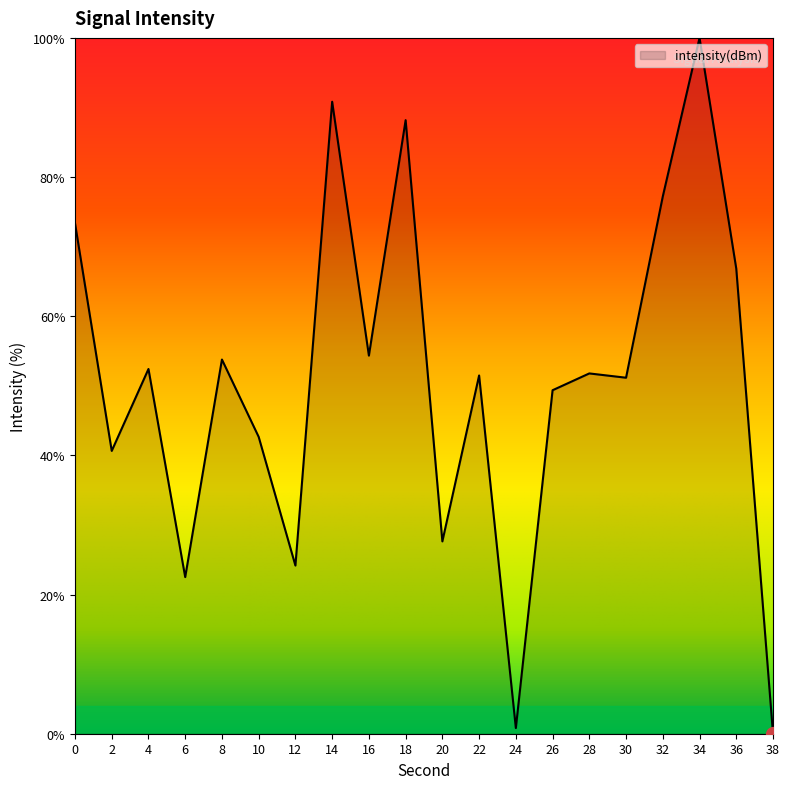

What is the difference between the values at 26 and 10?

6.7